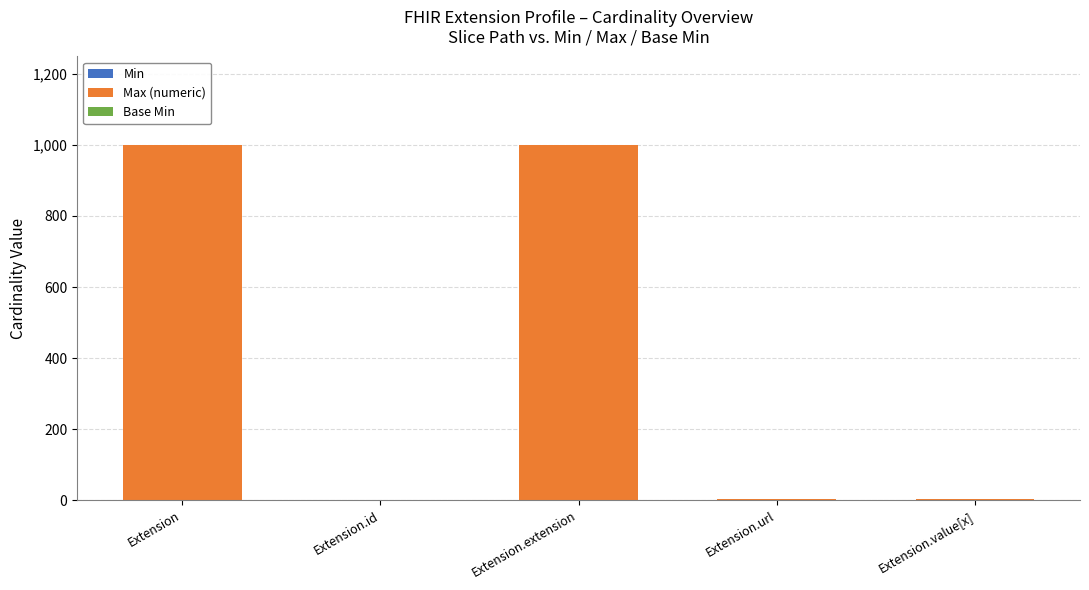

Which series has the largest range (max minus min)?

Max (numeric)